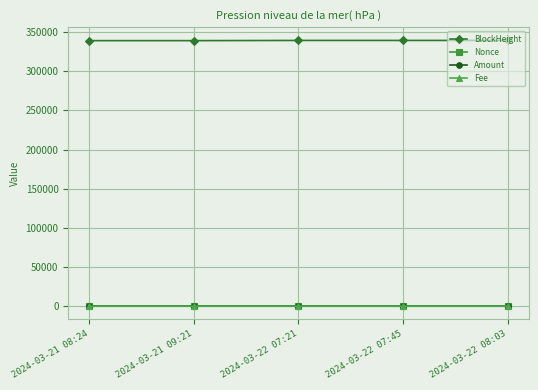

Read the Nonce value at 2024-03-21 09:21.

5.0